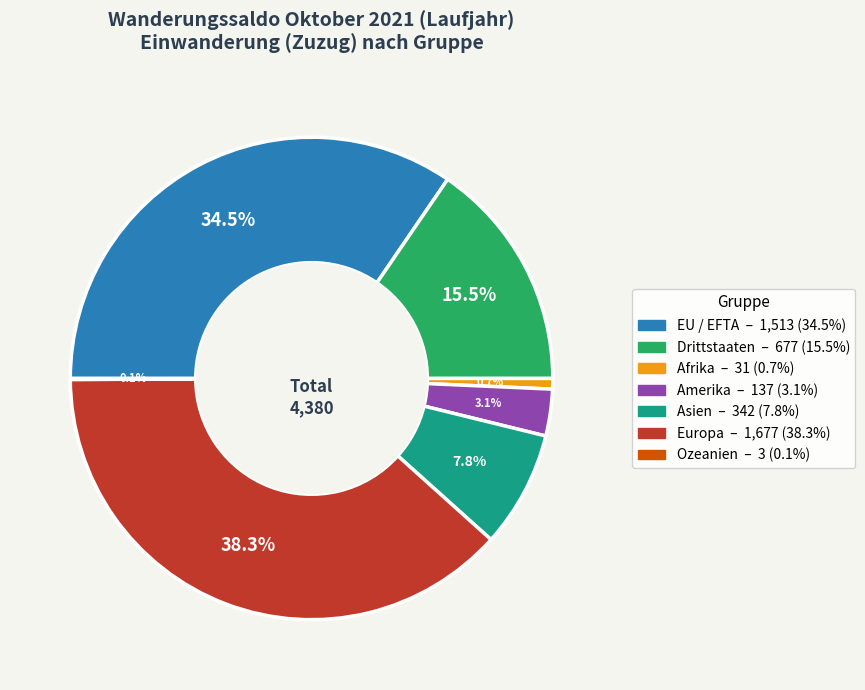

Does any single category account for the majority?

No